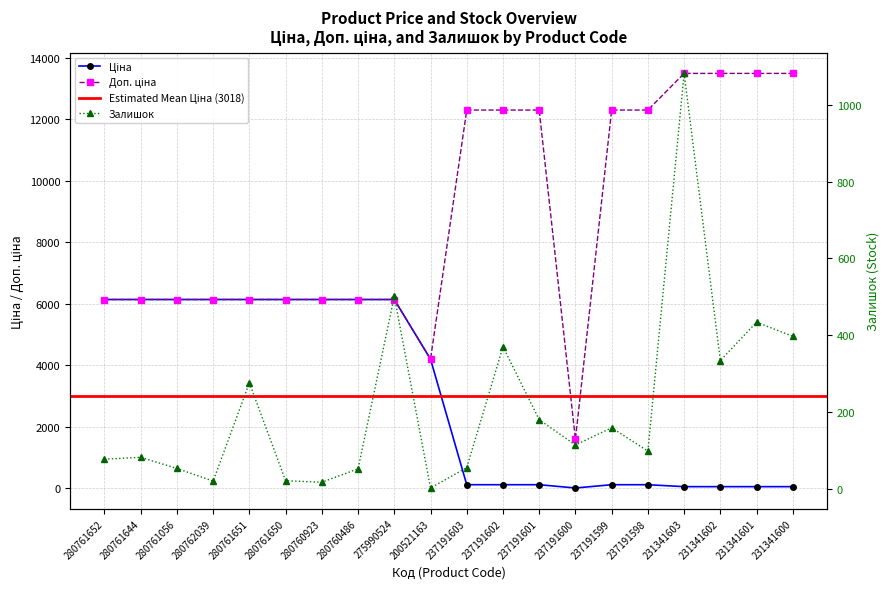

What is the maximum value for Ціна?

6143.2